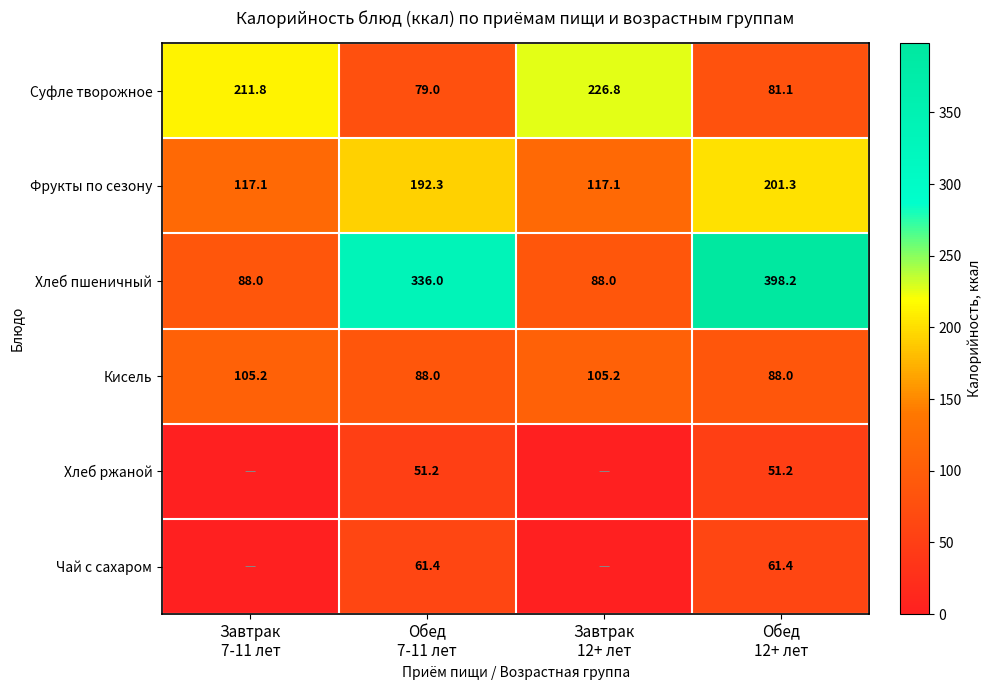

What is the difference between the maximum and minimum values in the Фрукты по сезону series?

84.2